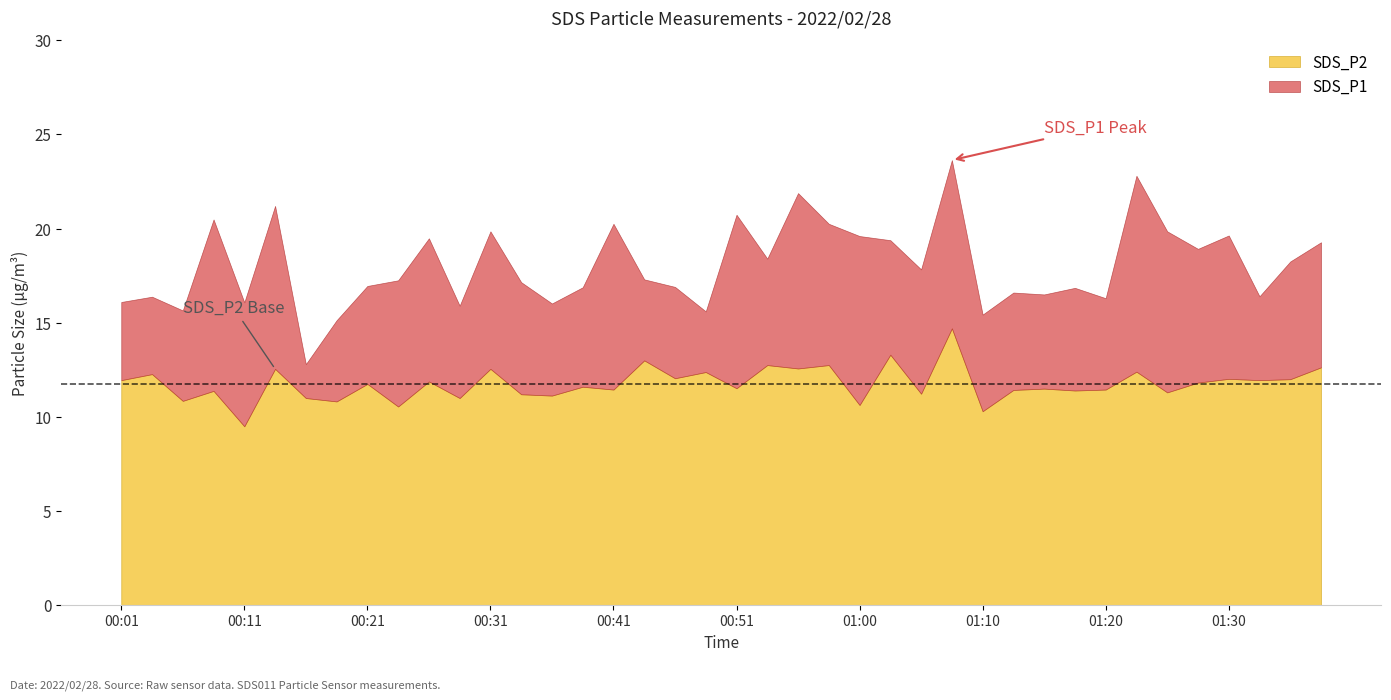

List the series in order of their overall mean, lowest first.

SDS_P2, SDS_P1